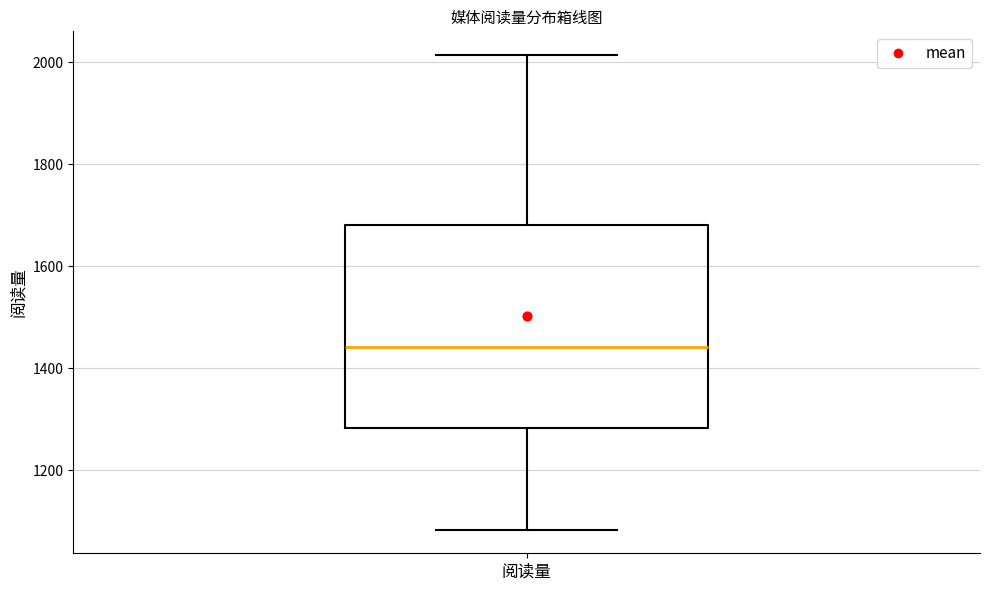

Where is the upper edge of the box for 阅读量 on the y-axis? The values are not printed on the chart, so give them approximately, as read against the axis.

1680